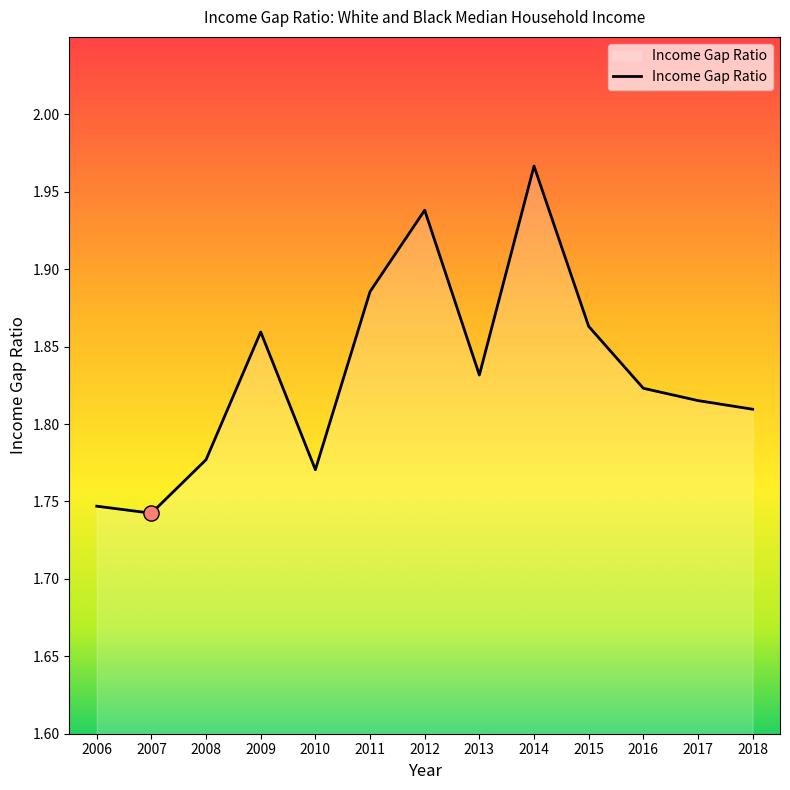

What is the change in value from 2009 to 2014?

+0.1